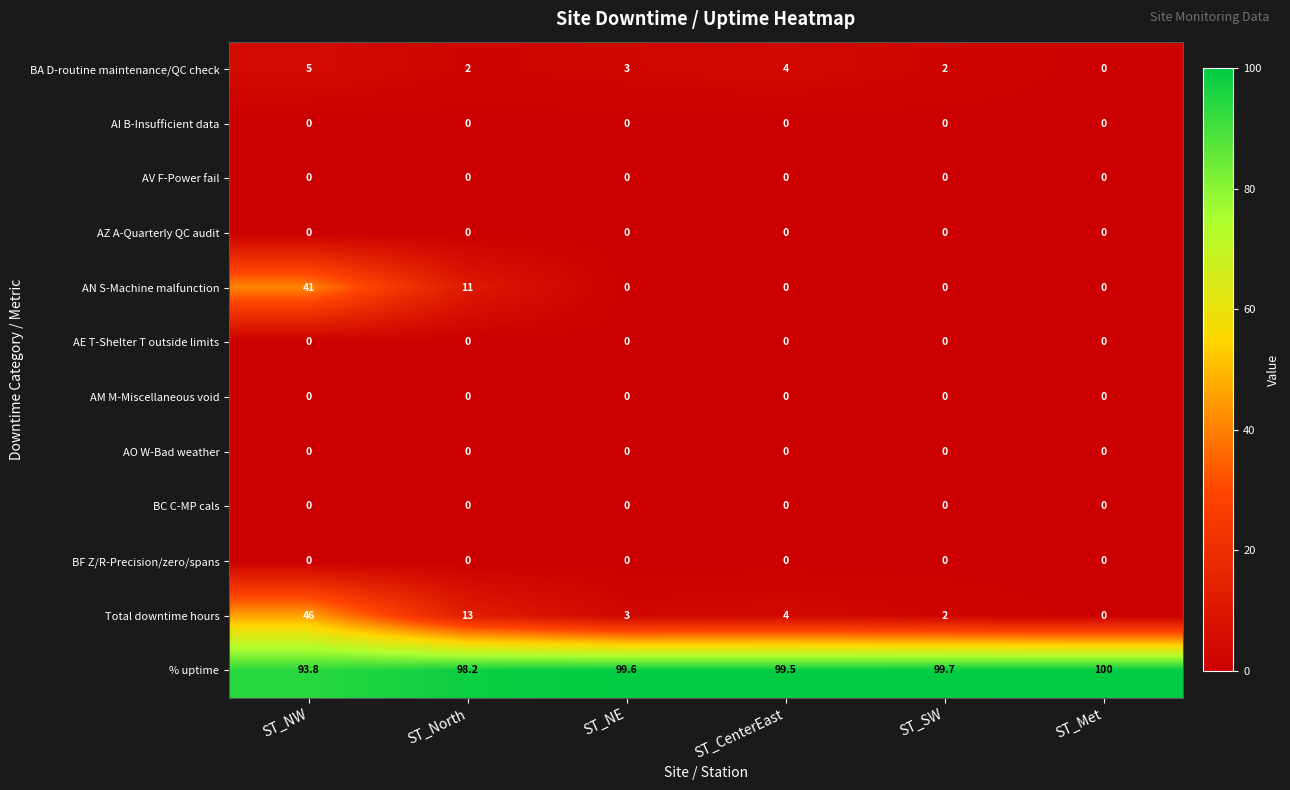

Which series changed the most between ST_NW and ST_NE?

Total downtime hours